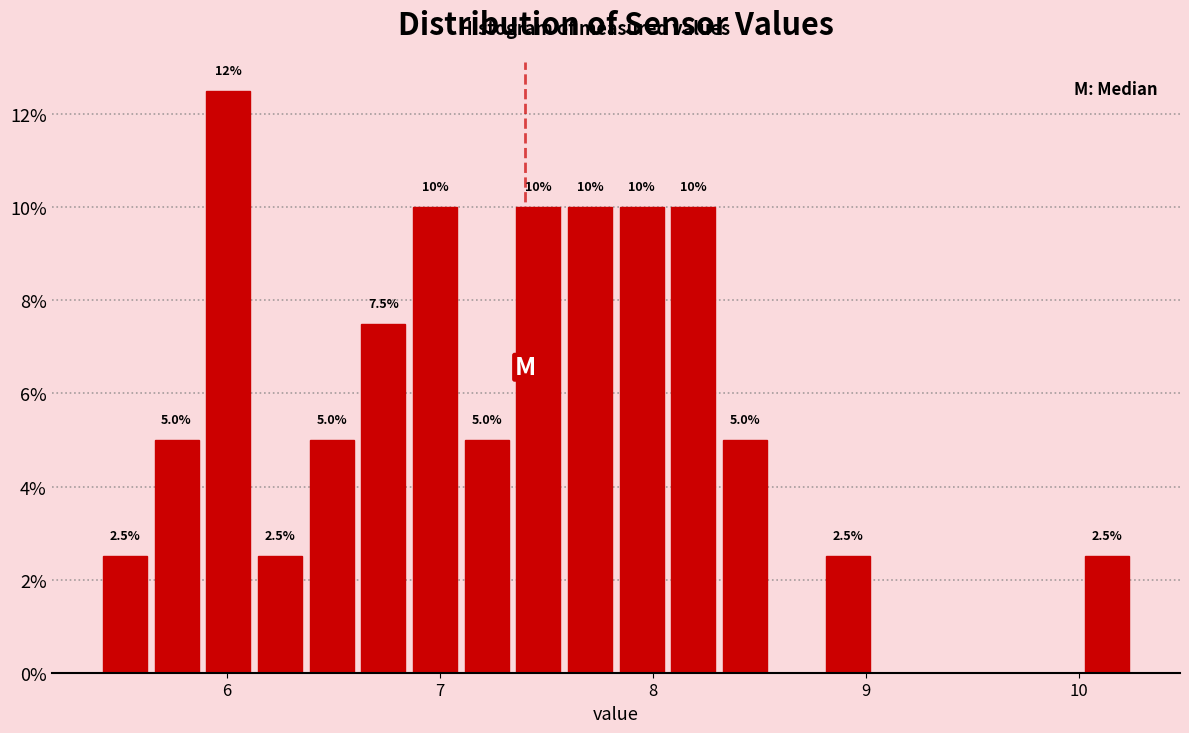

Read against the x-axis, roughly where is the centre of the tallest bar?

6.0